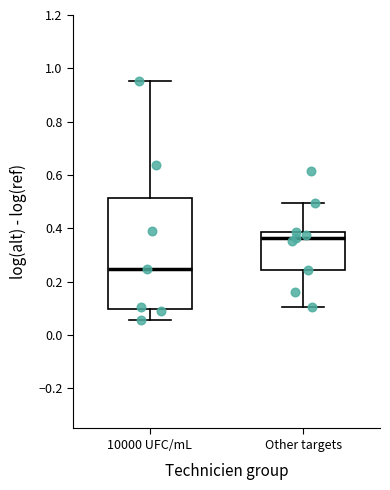

Which box's median line is the lowest?

10000 UFC/mL